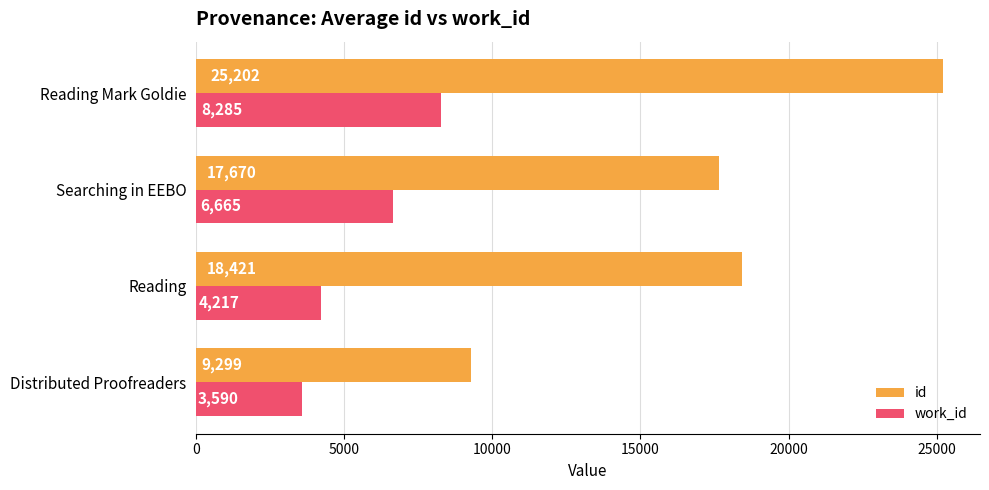

List the labels in order of id value, largest first.

Reading Mark Goldie, Reading, Searching in EEBO, Distributed Proofreaders